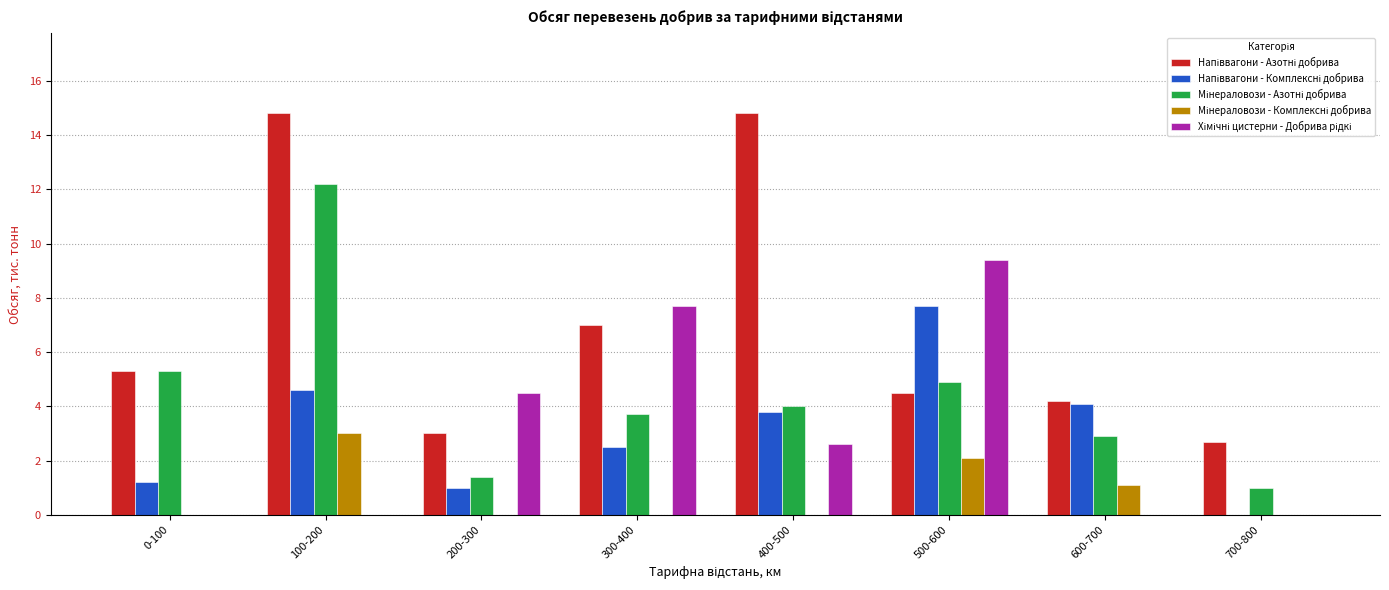

At which category is the sum across all series the highest?

100-200